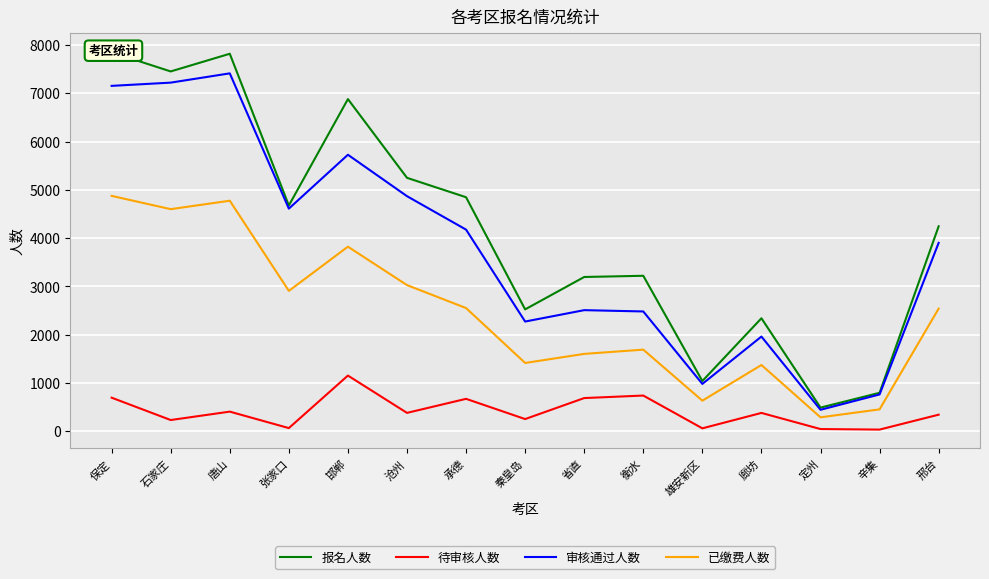

What is the value of the 审核通过人数 point at the 9th from the left?

2508